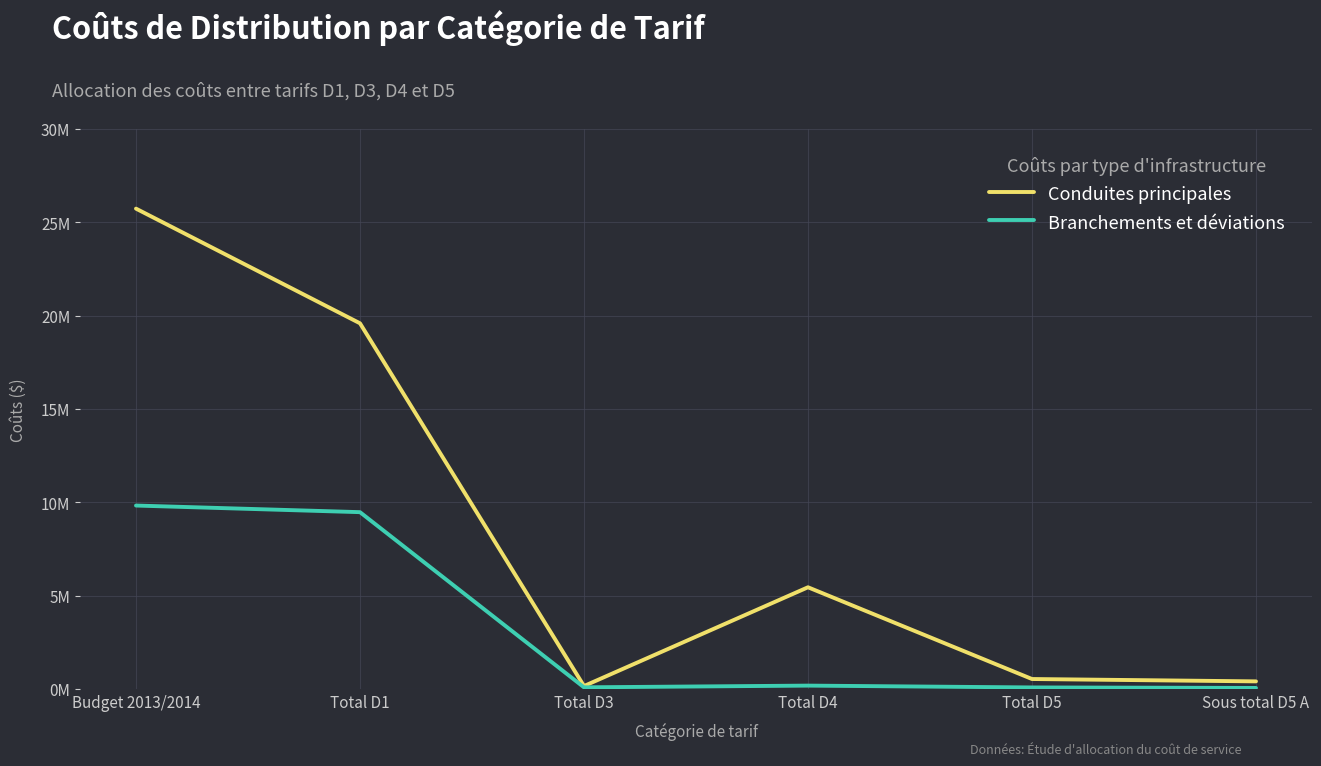

True or false: Conduites principales has more than 2 points higher than both neighbors.

False